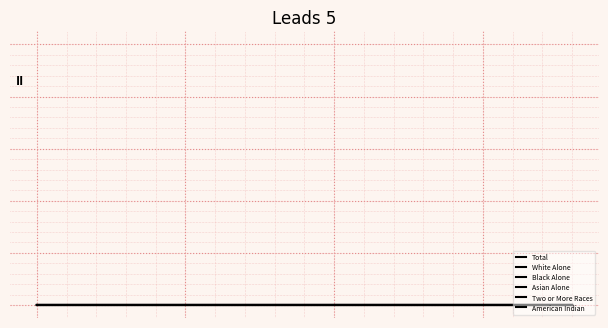

Does the chart display data point markers on the line(s)?

No